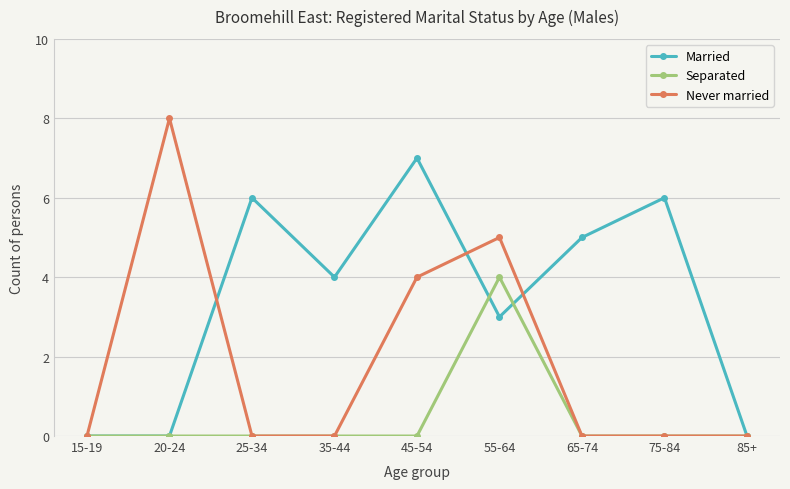

At which label does Never married reach its peak?

20-24